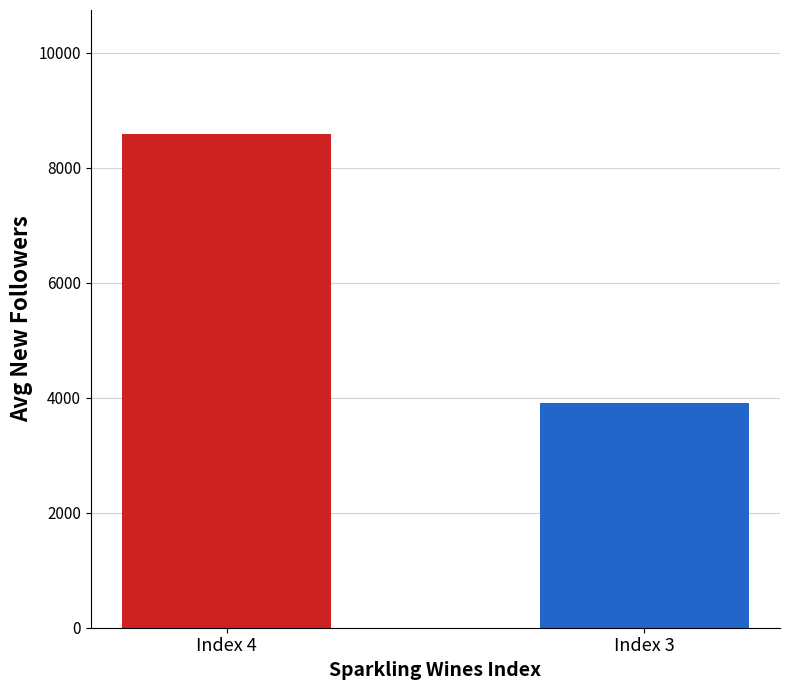

What is the smallest value displayed?

3902.1